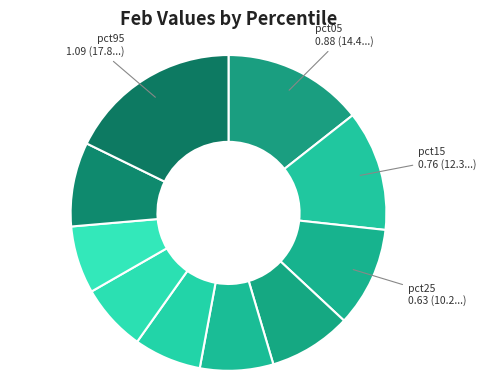

Which category has the biggest portion of the pie?

pct95